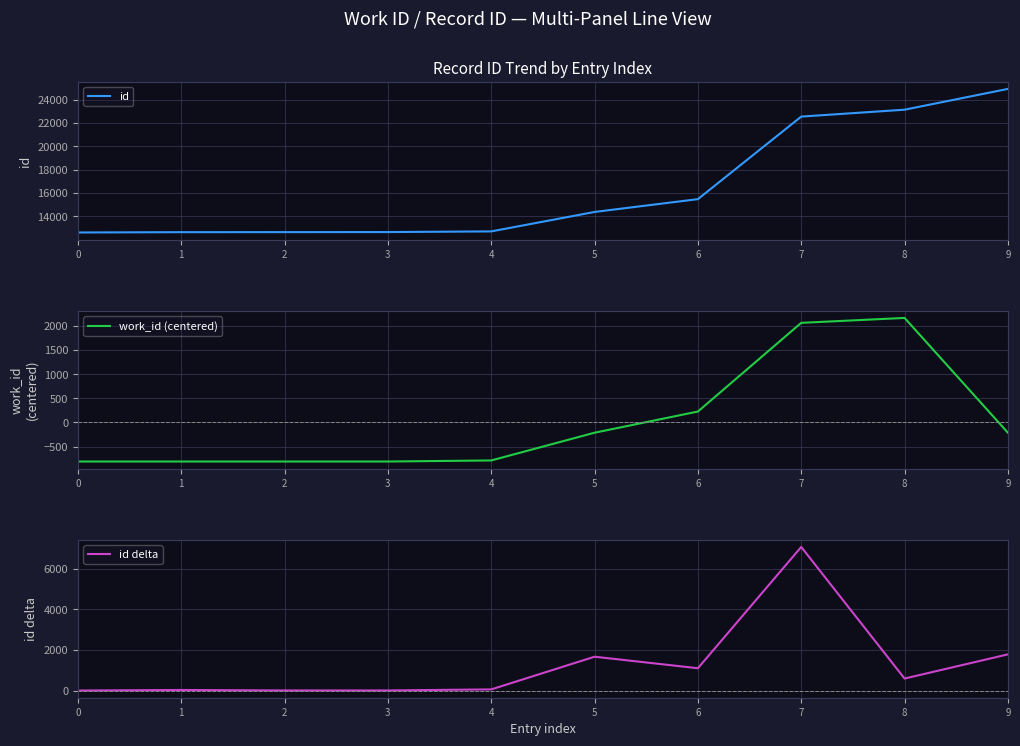

What is the difference between the work_id (centered) values at 6 and 3?

1038.0